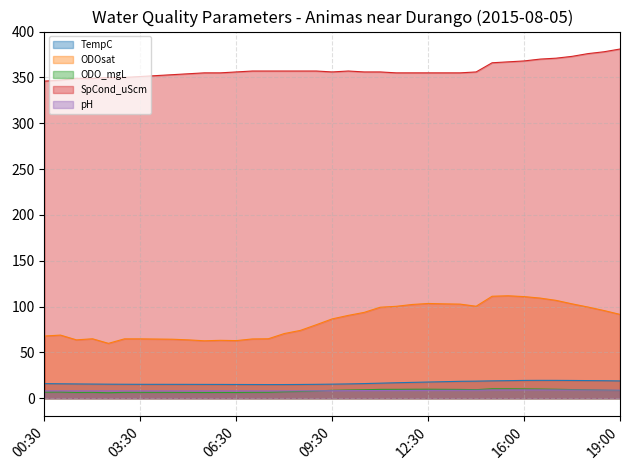

What is the label of the 7th point from the right?

16:00